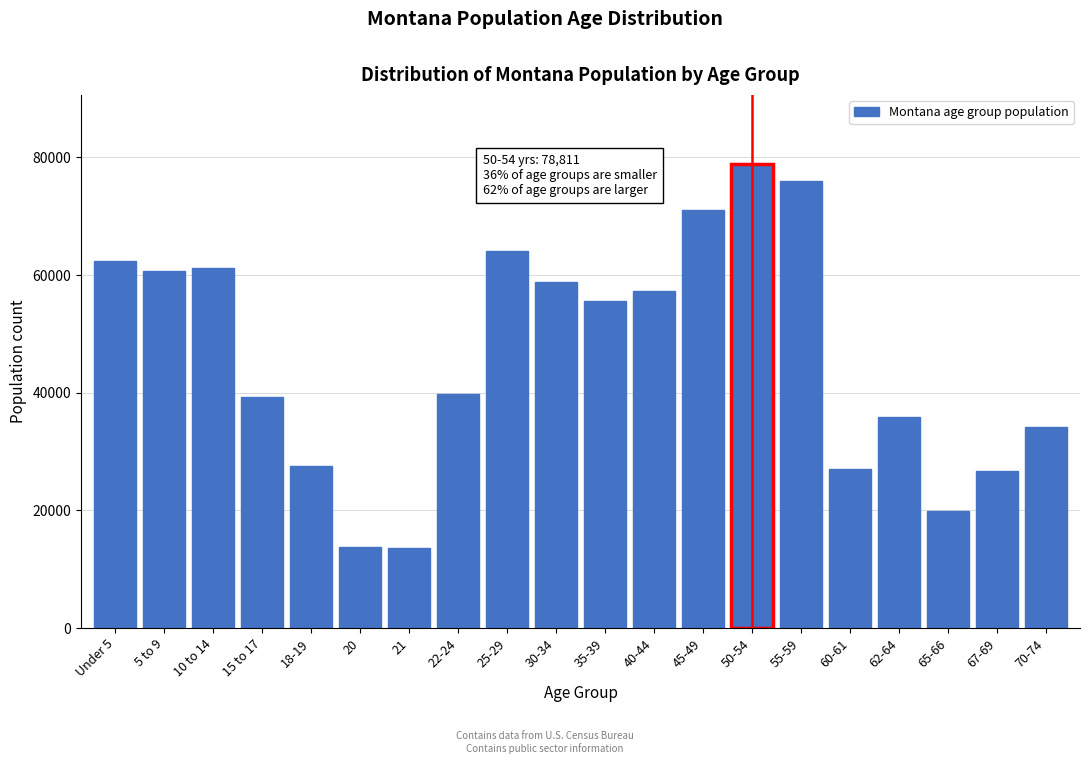

What is the minimum value shown in the chart?

13517